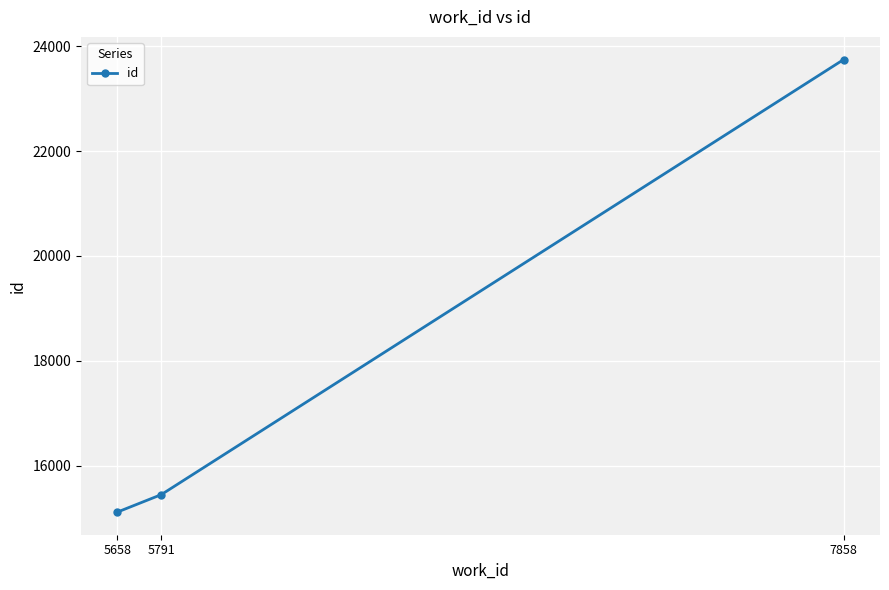

How many lines are shown in the chart?

1